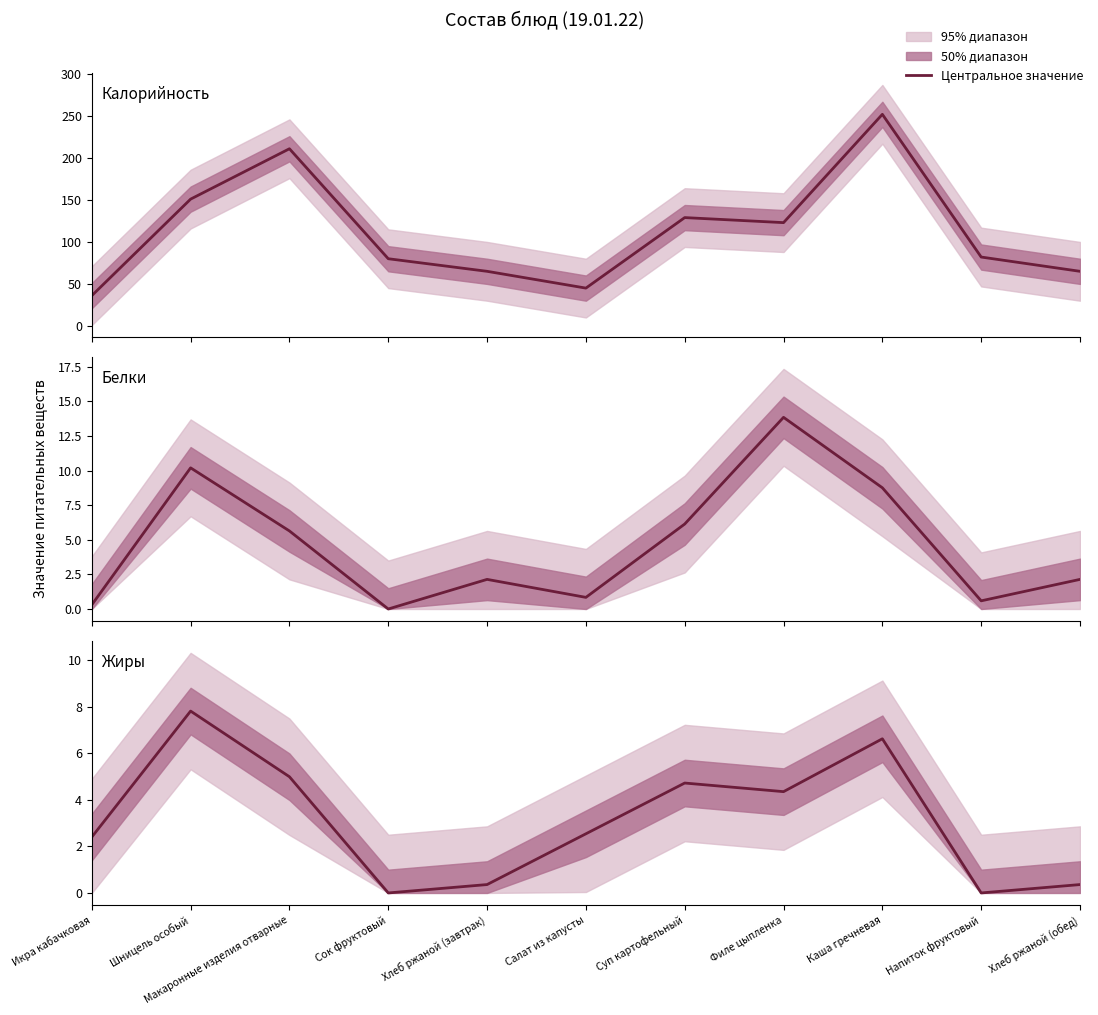

Reading left to right, transcribe all the data shown in this chart.

Калорийность: 36.0	151.0	211.0	80.0	65.0	45.0	129.0	123.0	252.0	82.0	65.0
Белки: 0.3	10.2	5.6	0.0	2.1	0.8	6.1	13.8	8.8	0.6	2.1
Жиры: 2.4	7.8	5.0	0.0	0.4	2.5	4.7	4.3	6.6	0.0	0.4